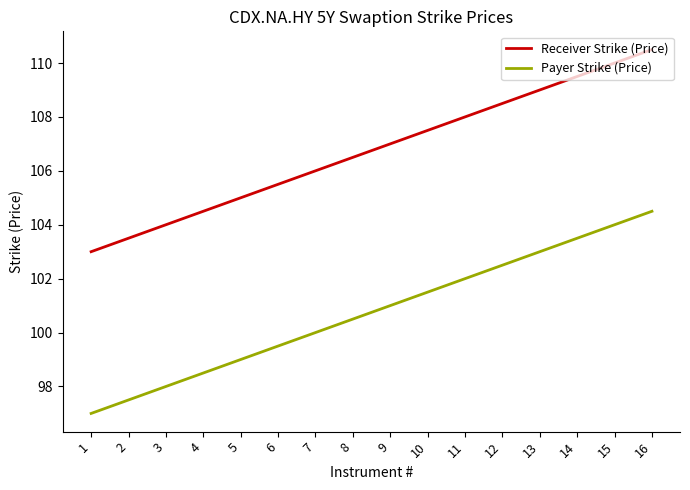

True or false: Payer Strike (Price) and Receiver Strike (Price) intersect in this chart.

False